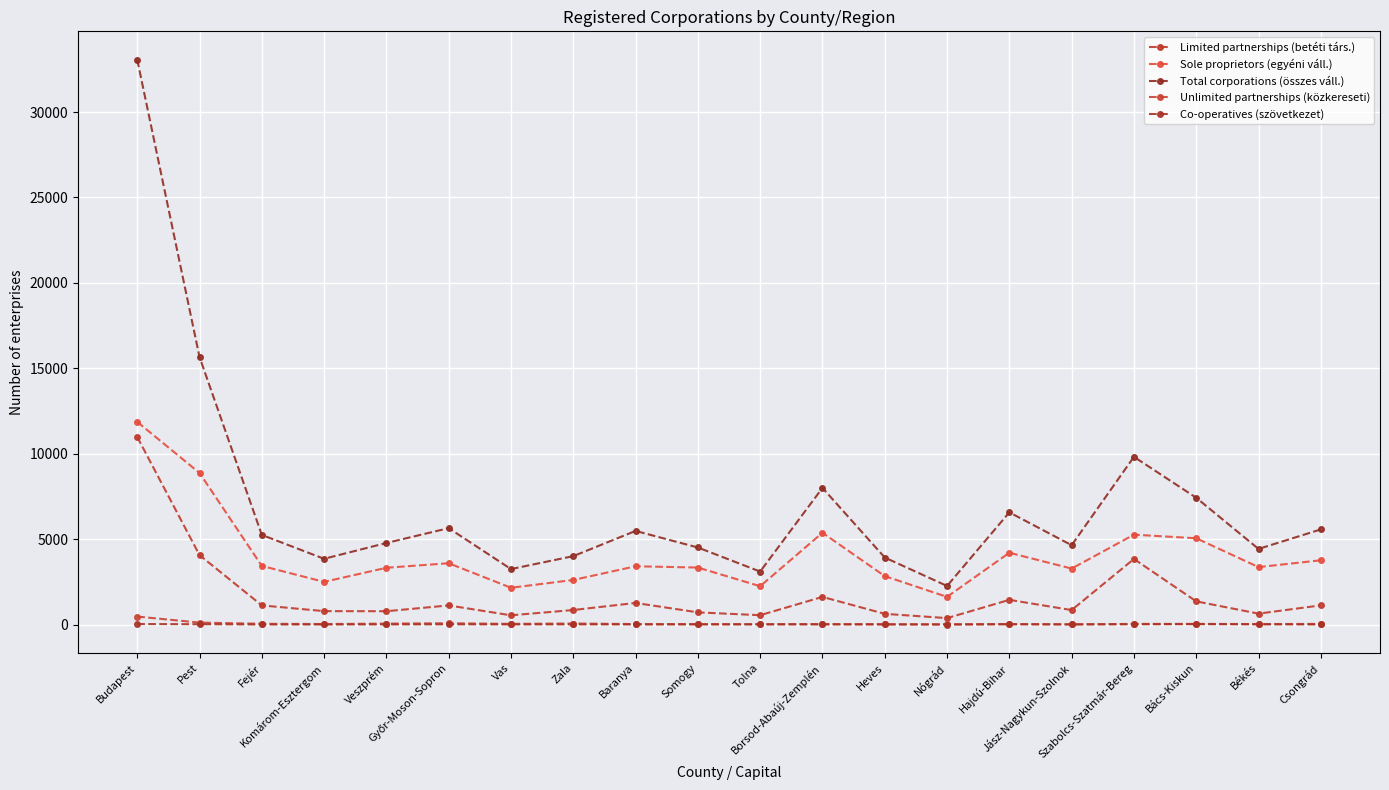

What are all the series names shown in the legend?

Limited partnerships (betéti társ.), Sole proprietors (egyéni váll.), Total corporations (összes váll.), Unlimited partnerships (közkereseti), Co-operatives (szövetkezet)